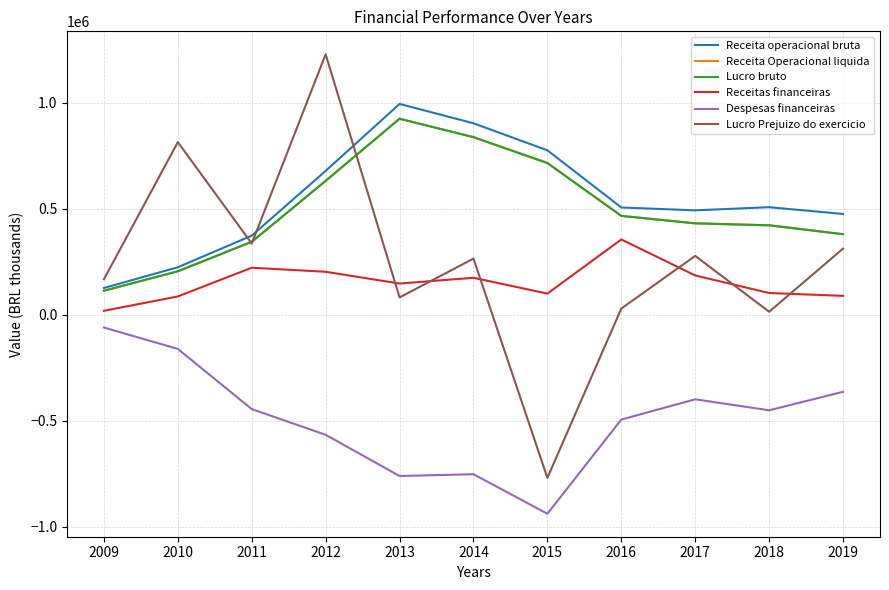

Is this an area chart (filled region under the line)?

No